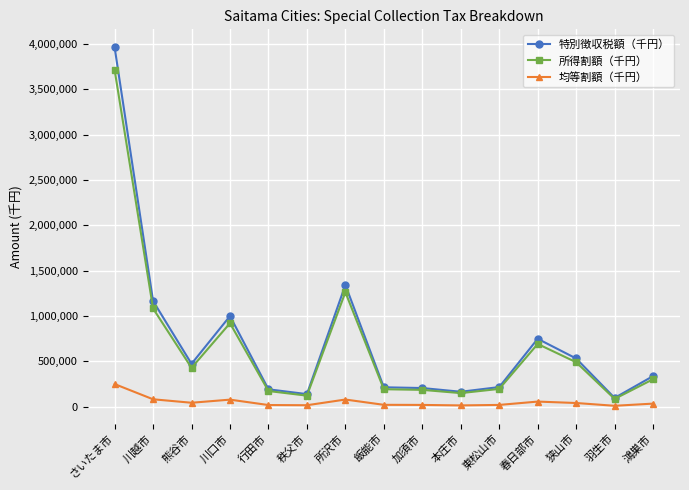

True or false: 特別徴収税額（千円） has a value of 909340 at 所沢市.

False